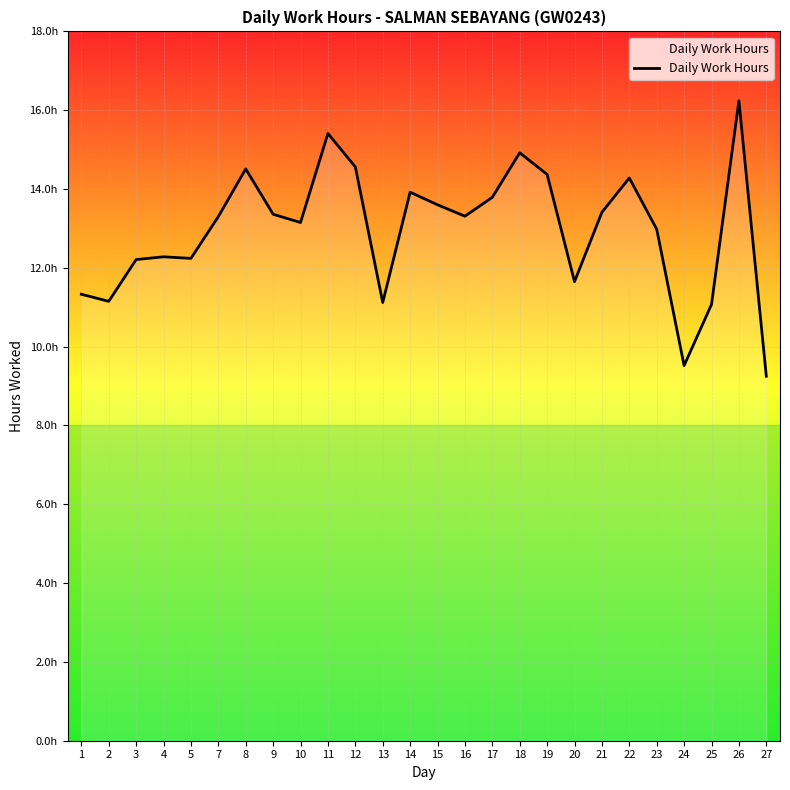

What value does the data have at 23?

13.0